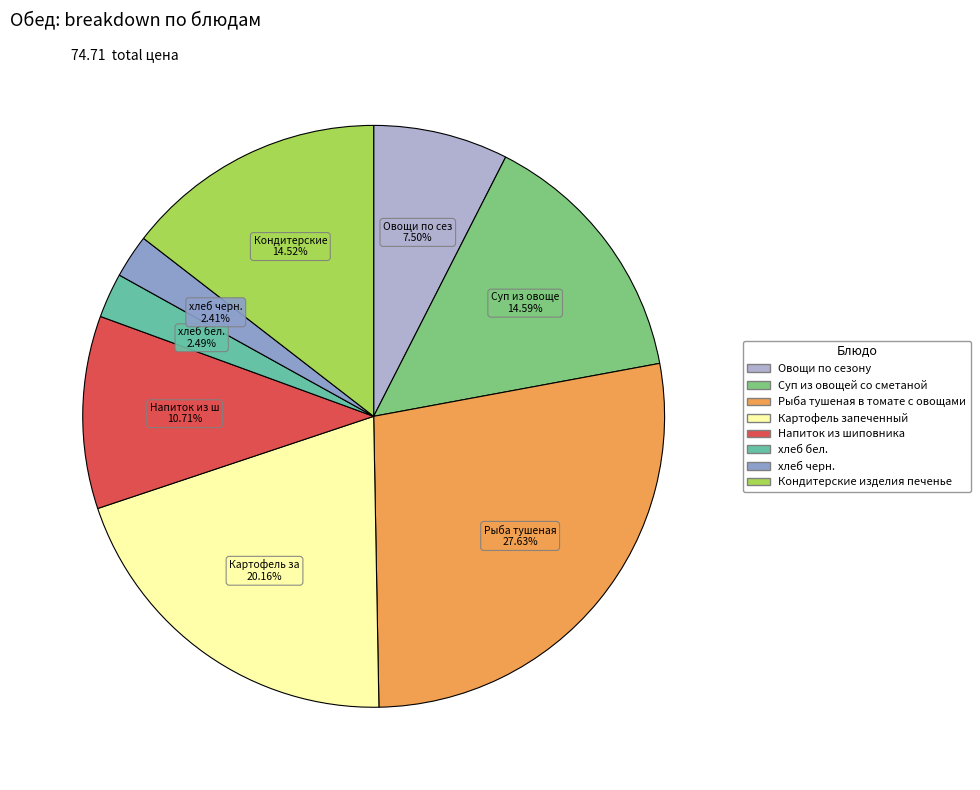

Does Напиток из шиповника represent more than half of the total?

No